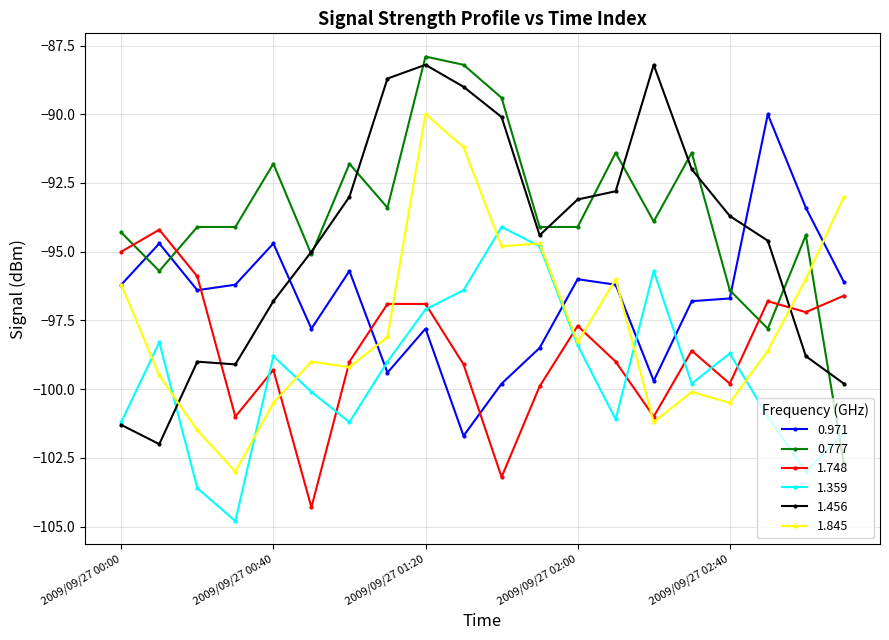

What is the maximum value for 1.359?

-94.1